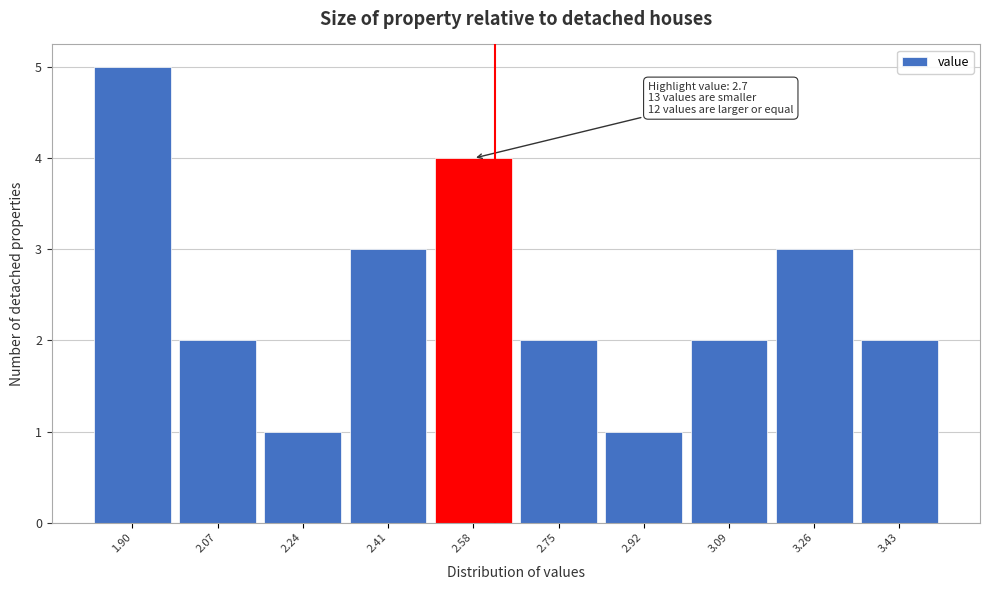

Reading left to right, extract all data points from this chart.

1.90=5	2.07=2	2.24=1	2.41=3	2.58=4	2.75=2	2.92=1	3.09=2	3.26=3	3.43=2